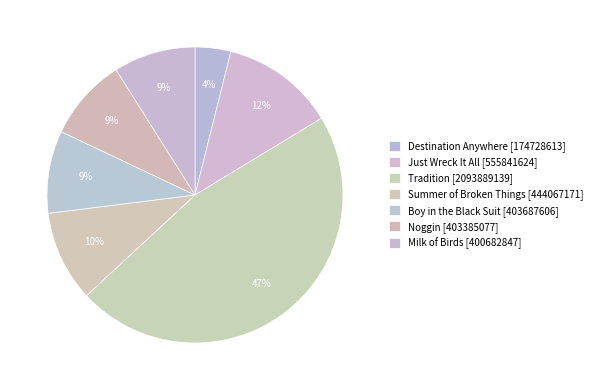

What is the ratio of the value at Just Wreck It All to the value at Milk of Birds?

1.4